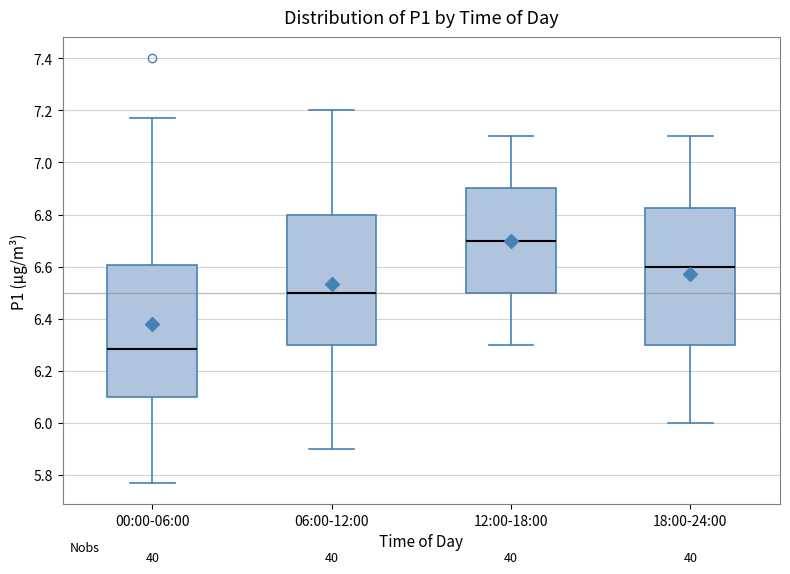

Reading left to right, read every box against the y-axis: the position of its median line, the range the box covers, and the ends of its whiskers. The values are not printed on the chart, so give them approximately, as read against the axis.

00:00-06:00: median 6.28, box 6.10 to 6.60, whiskers 5.78 to 7.18
06:00-12:00: median 6.50, box 6.30 to 6.80, whiskers 5.90 to 7.20
12:00-18:00: median 6.70, box 6.50 to 6.90, whiskers 6.30 to 7.10
18:00-24:00: median 6.60, box 6.30 to 6.82, whiskers 6.00 to 7.10